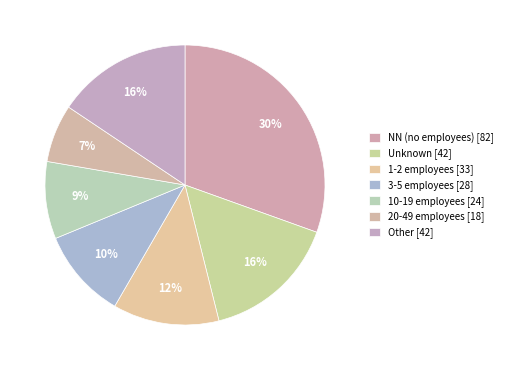

Count the number of slices in the pie.

7